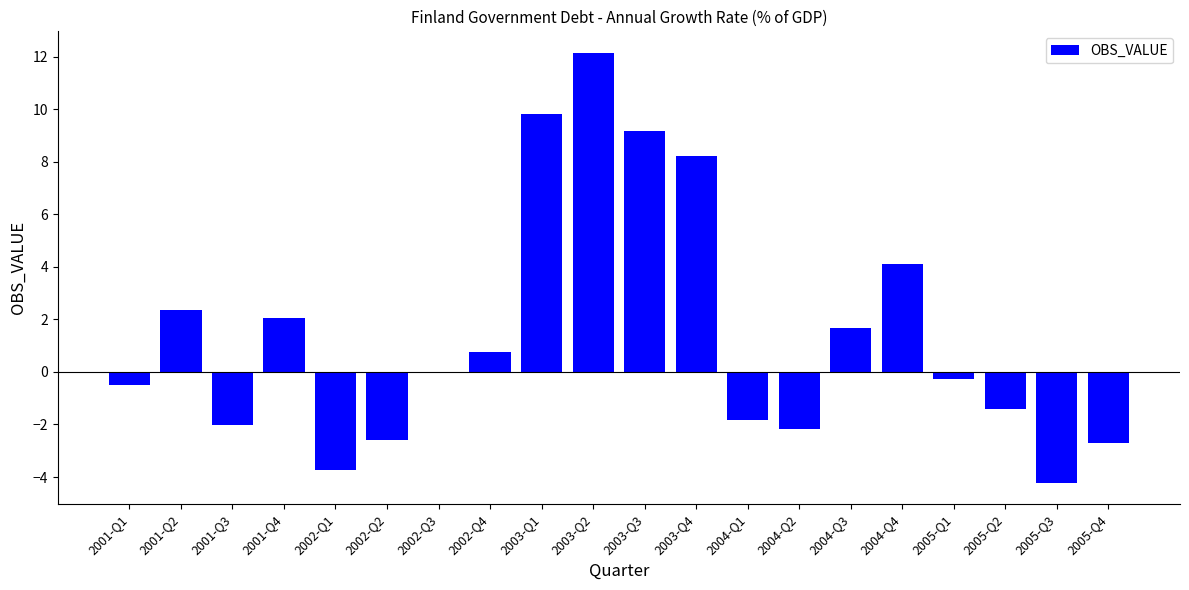

What is the sum of the values at 2004-Q4 and 2003-Q2?

16.3